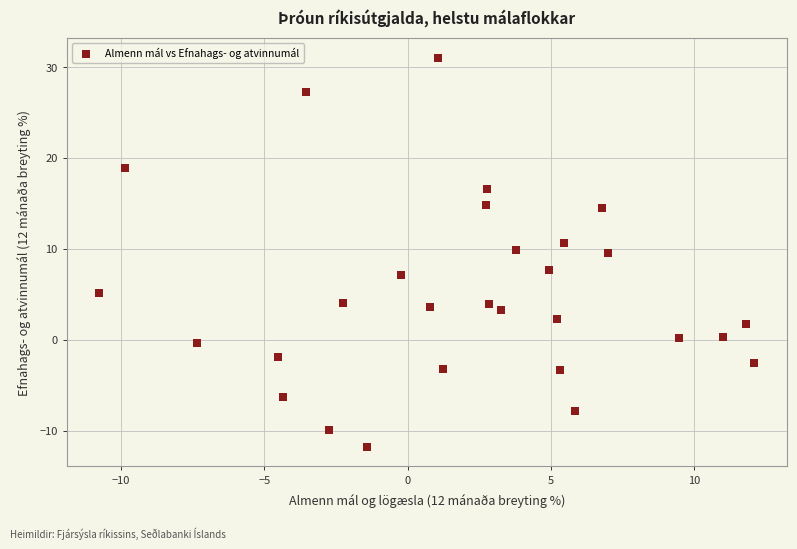

What is the range of X values (max minus min)?

22.9